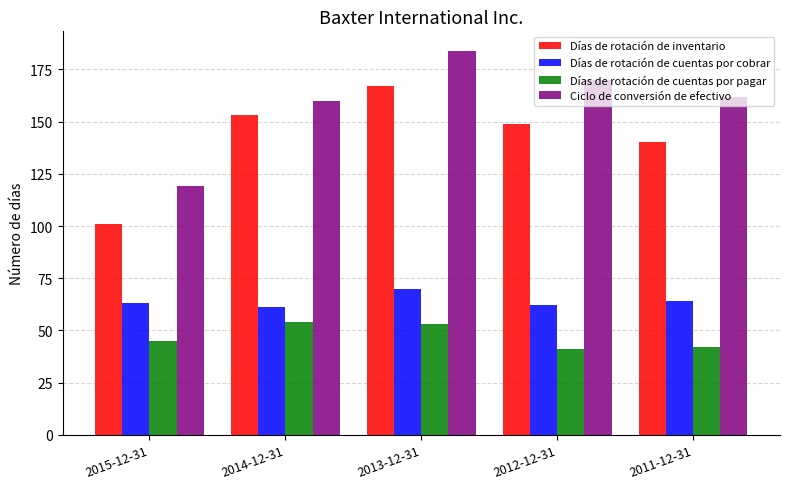

What is the minimum value for Días de rotación de cuentas por pagar?

41